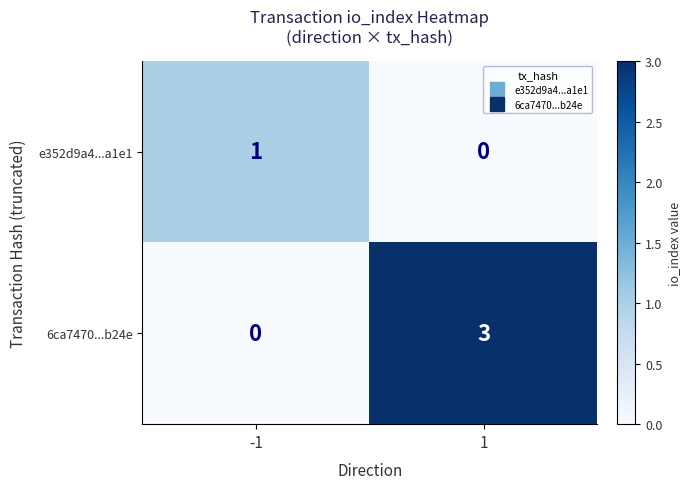

Reading left to right, list all the values displayed in this chart.

e352d9a4...a1e1: 1	0
6ca7470...b24e: 0	3